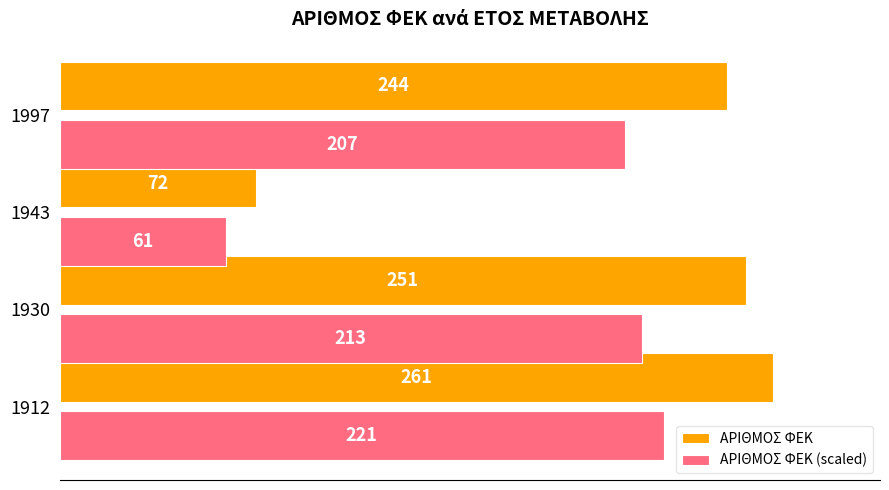

What is the difference between the maximum and minimum values in the ΑΡΙΘΜΟΣ ΦΕΚ series?

189